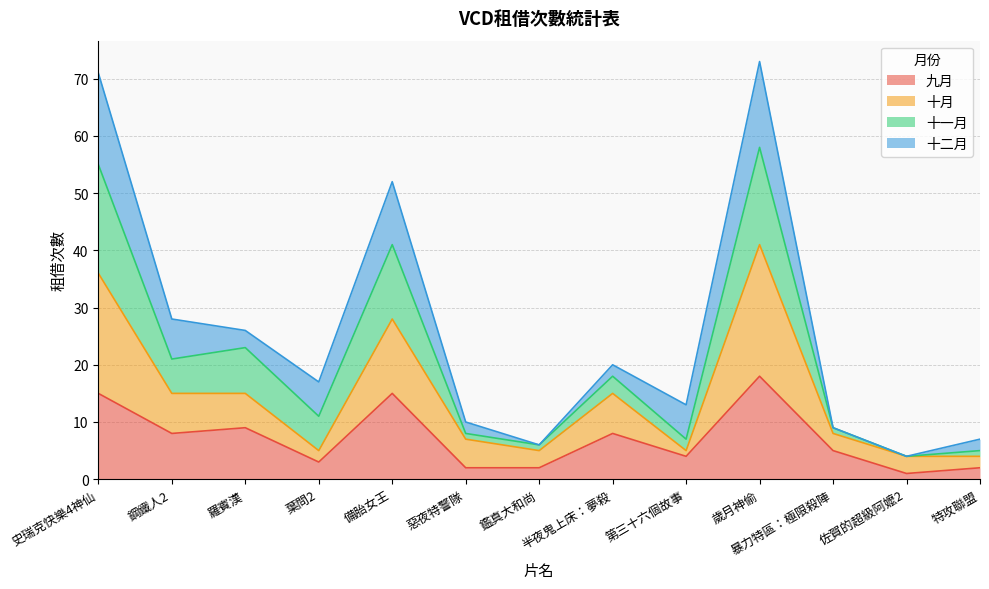

What is the maximum value for 九月?

18